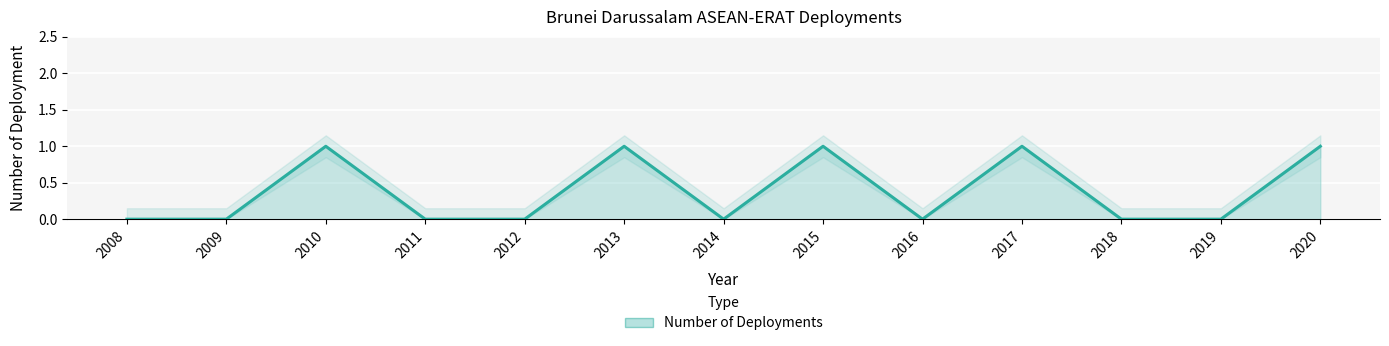

The chart shows a value of 1 at 2017. True or false?

False